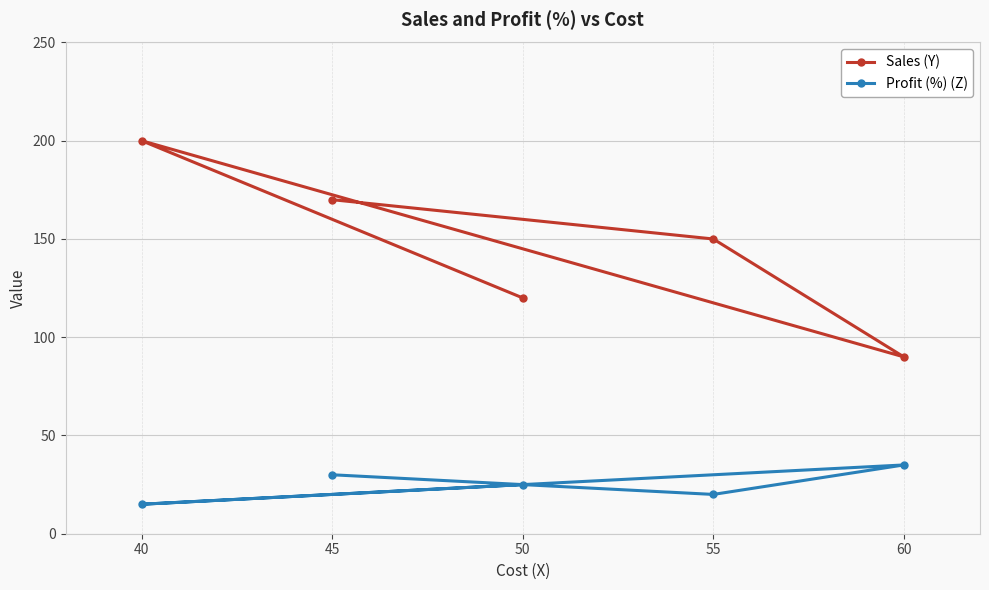

What position from the right is 50?

5